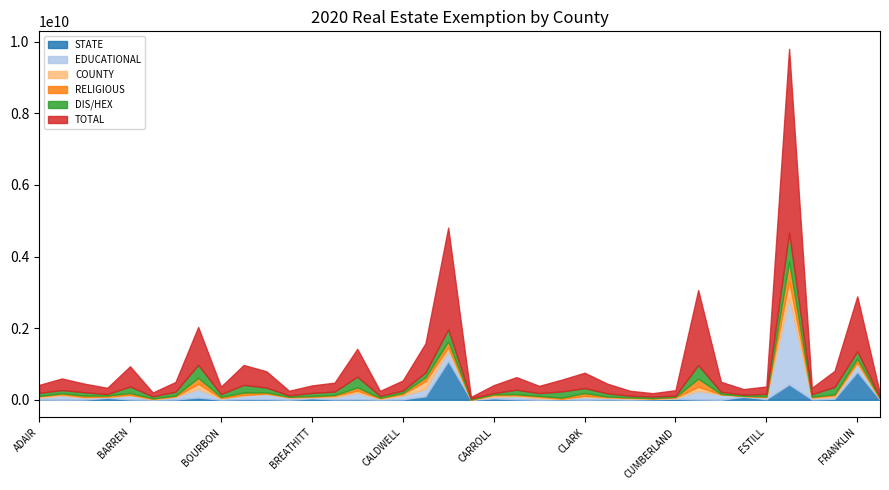

What is the average value of the TOTAL series?

577965894